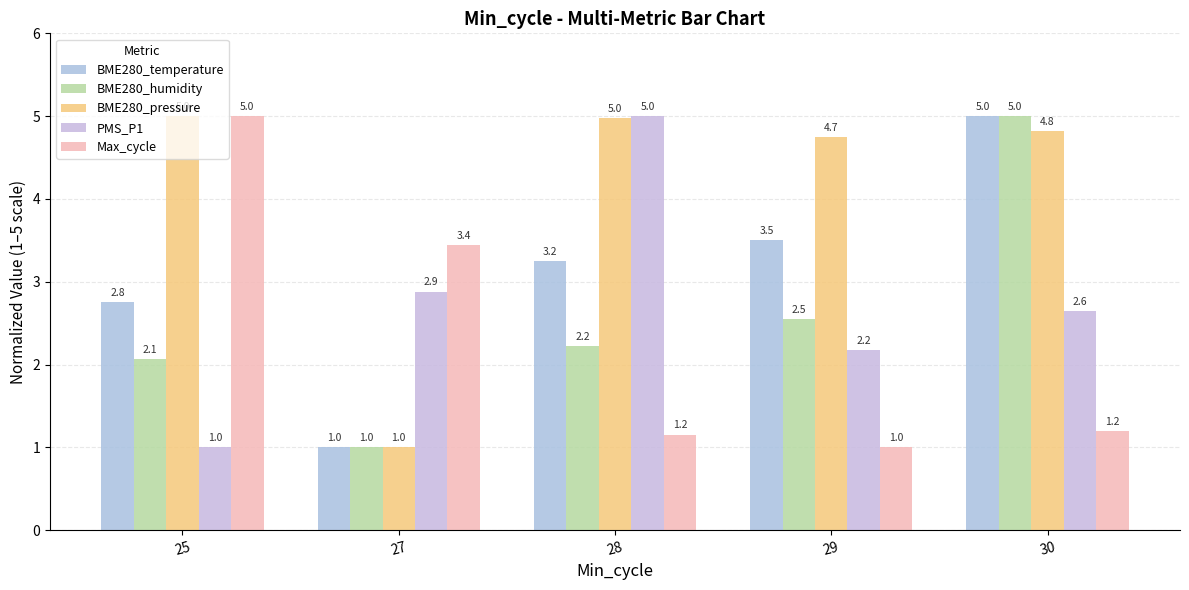

At which label is BME280_humidity closest to 3?

29